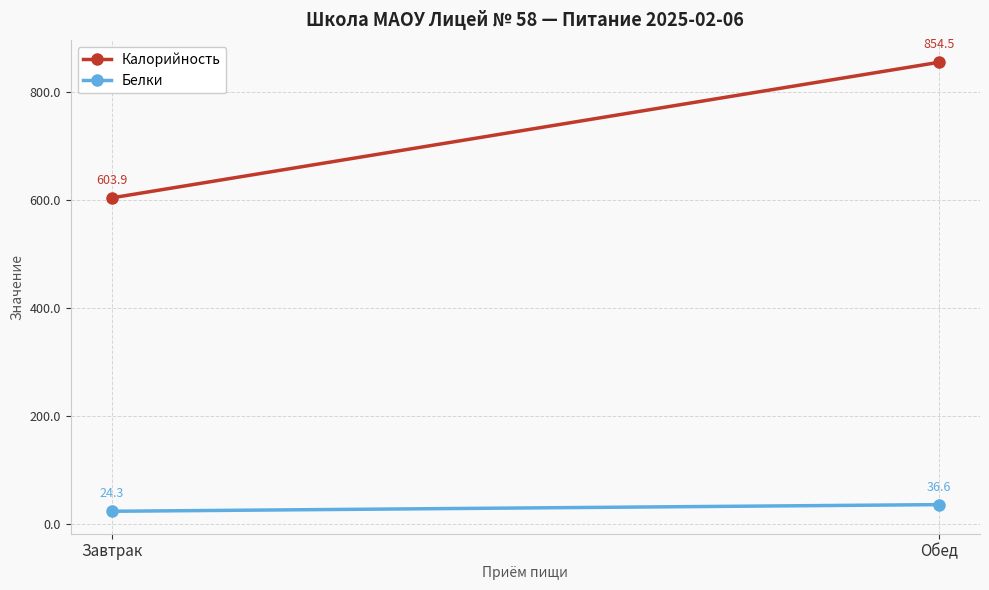

What is the greatest value displayed?

854.5